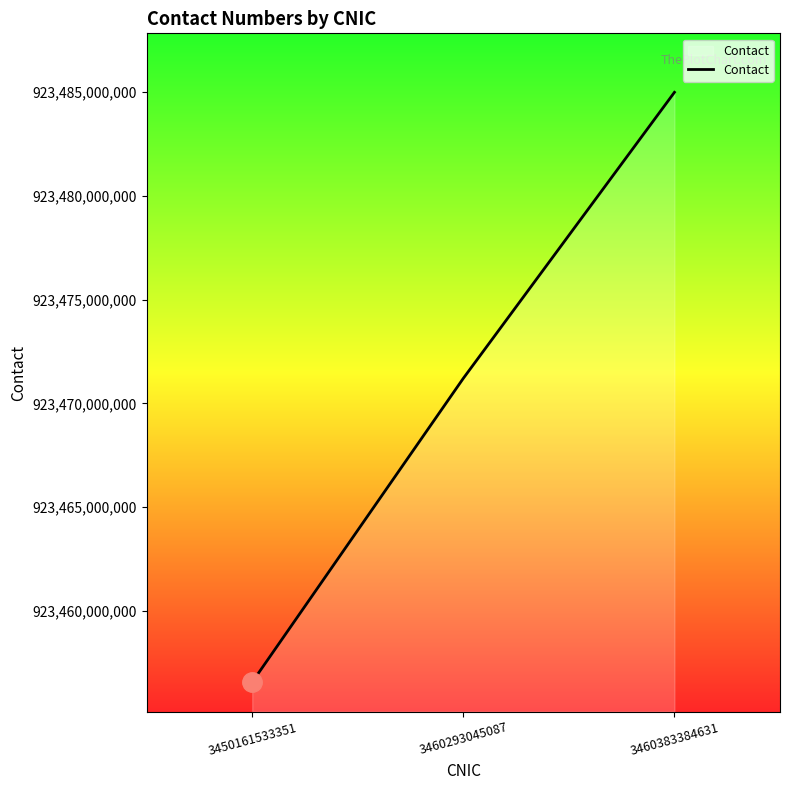

What is the sum of the values at 3450161533351 and 3460293045087?

1846927761969